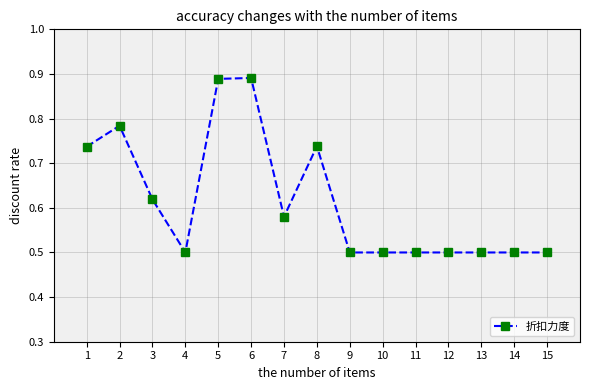

True or false: the data shows 0.7 at 12.

False